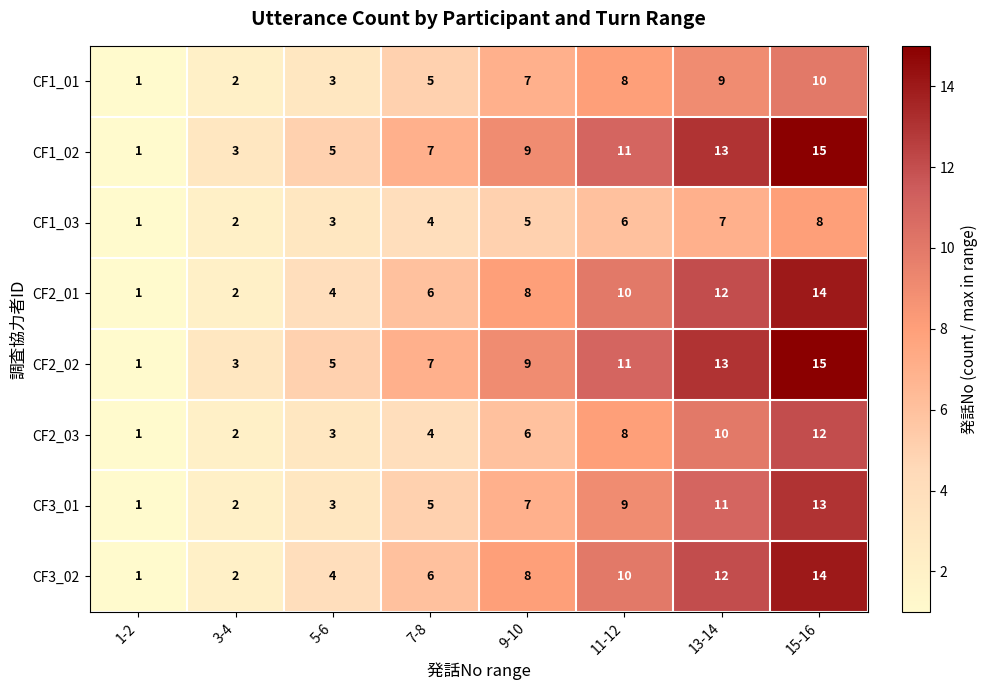

At which category does the chart reach its peak across all series?

15-16